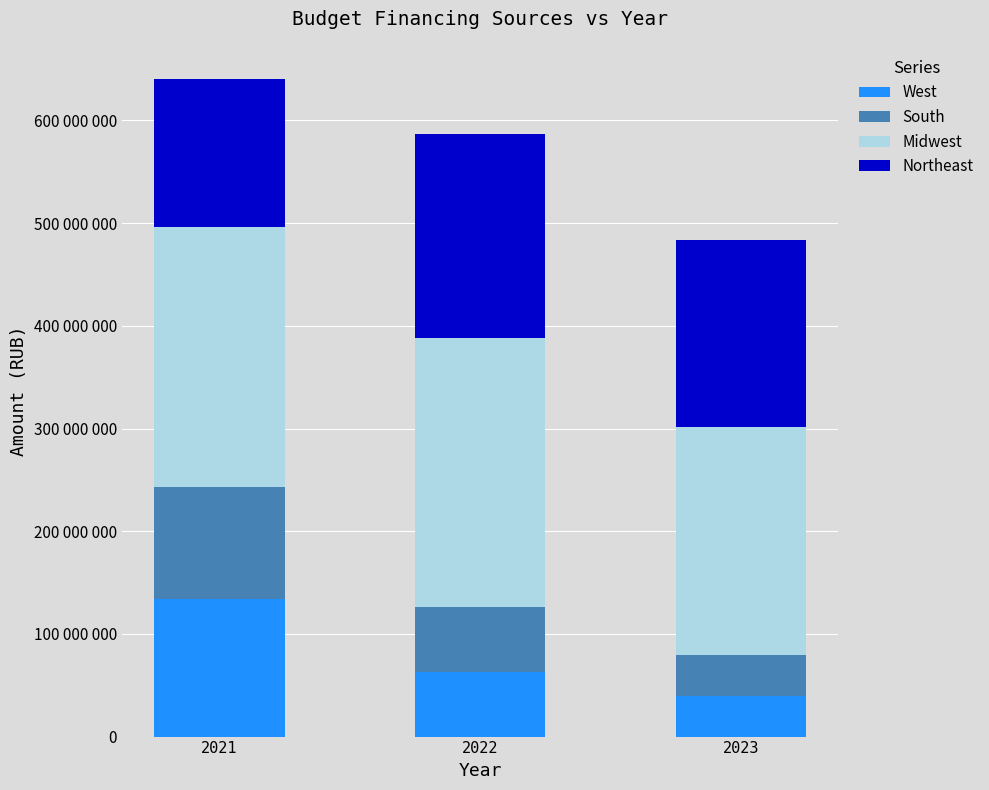

What are all the series names shown in the legend?

West, South, Midwest, Northeast